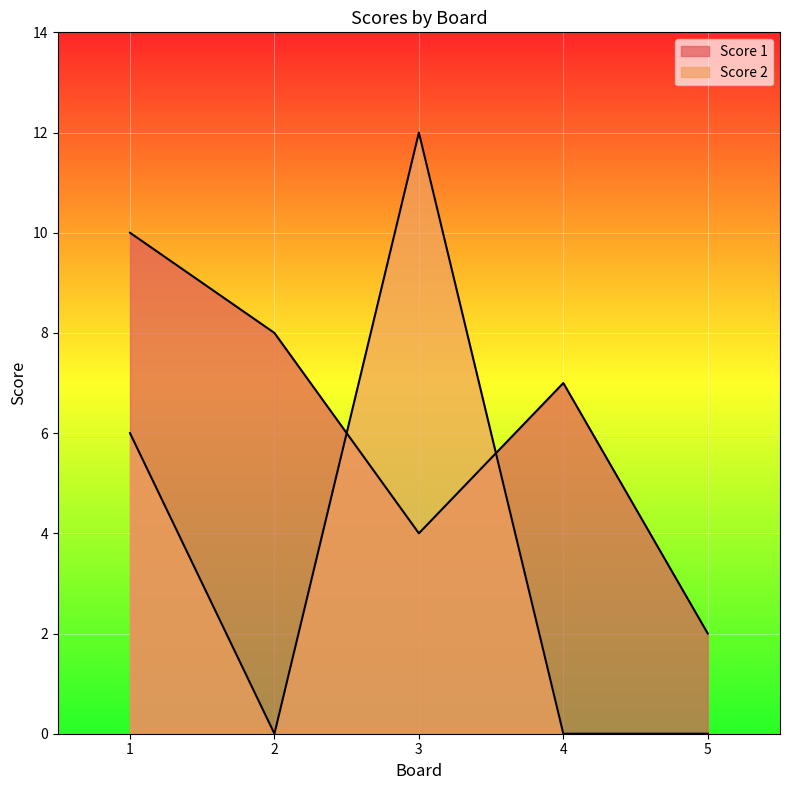

Which series has the largest total across all categories?

Score 1